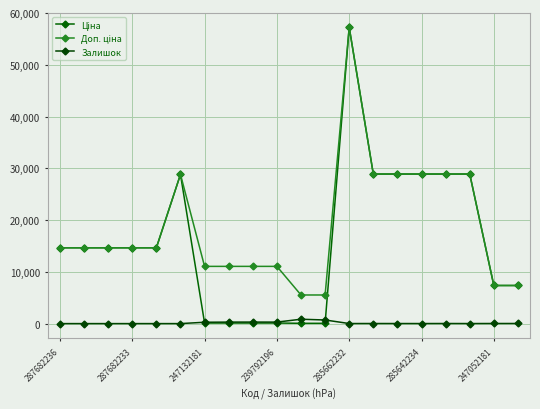

True or false: Залишок and Доп. ціна intersect in this chart.

False